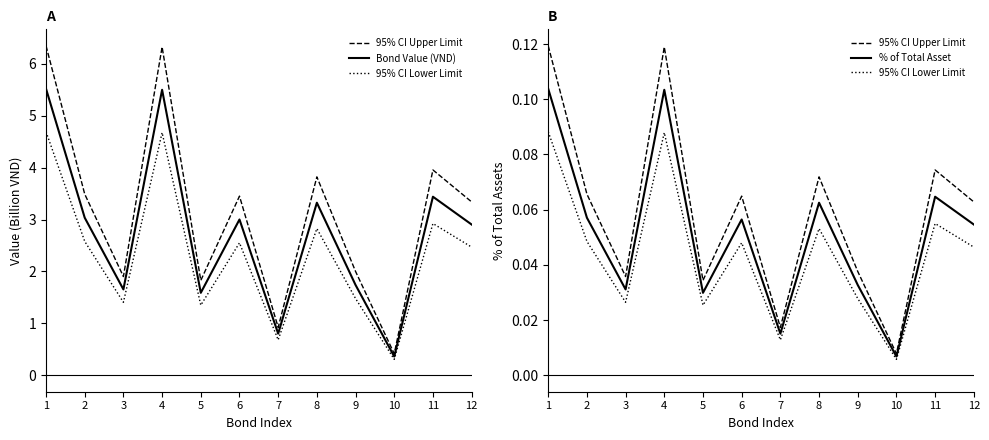

Which category has the highest value in the 95% CI Lower Limit series?

1